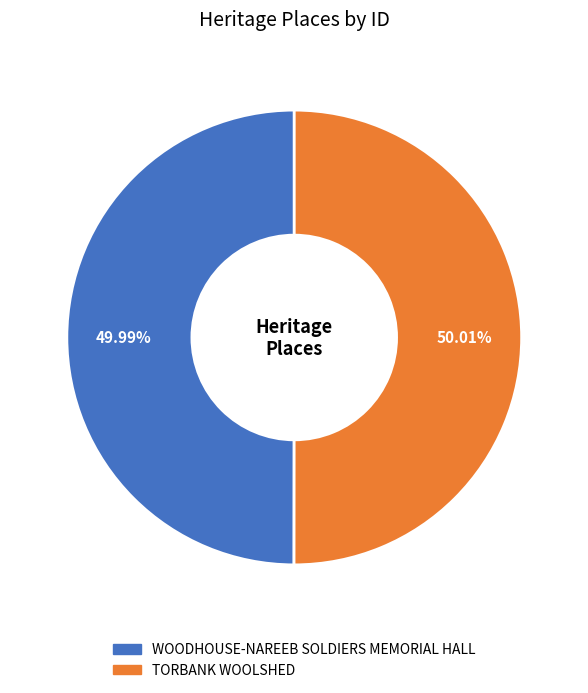

To the nearest percent, what percentage of the pie is TORBANK WOOLSHED?

50%